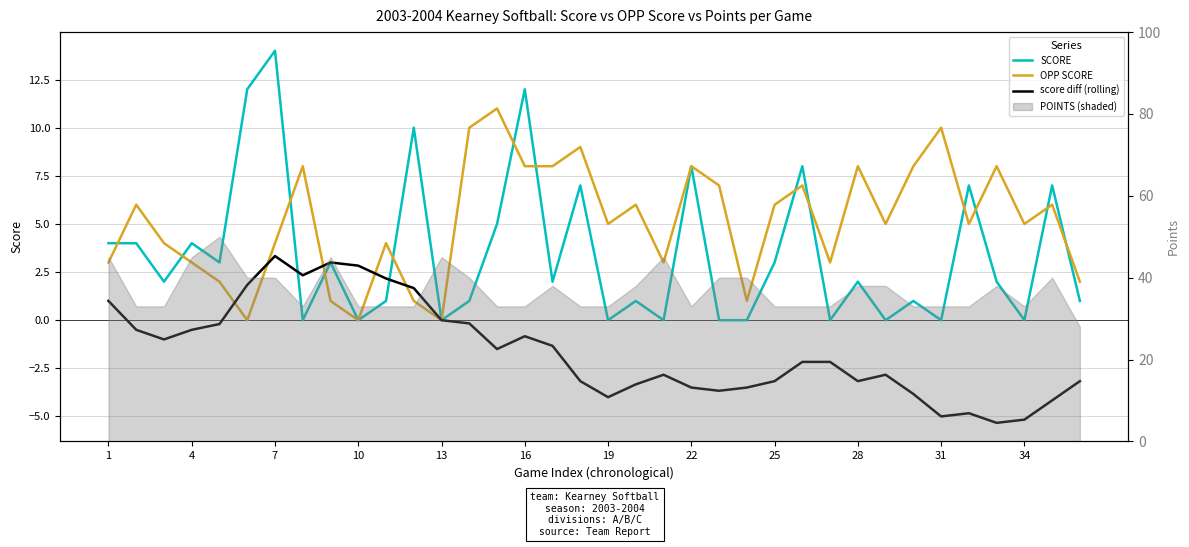

How many positive values does the SCORE series have?

25